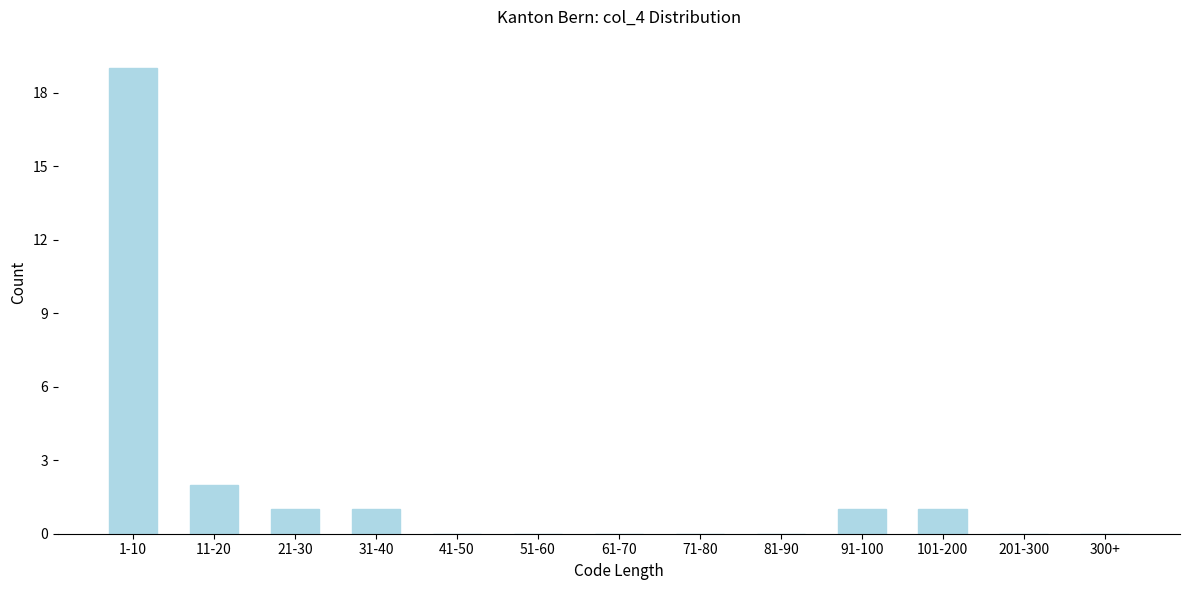

Reading left to right, list all the values displayed in this chart.

1-10=19	11-20=2	21-30=1	31-40=1	41-50=0	51-60=0	61-70=0	71-80=0	81-90=0	91-100=1	101-200=1	201-300=0	300+=0